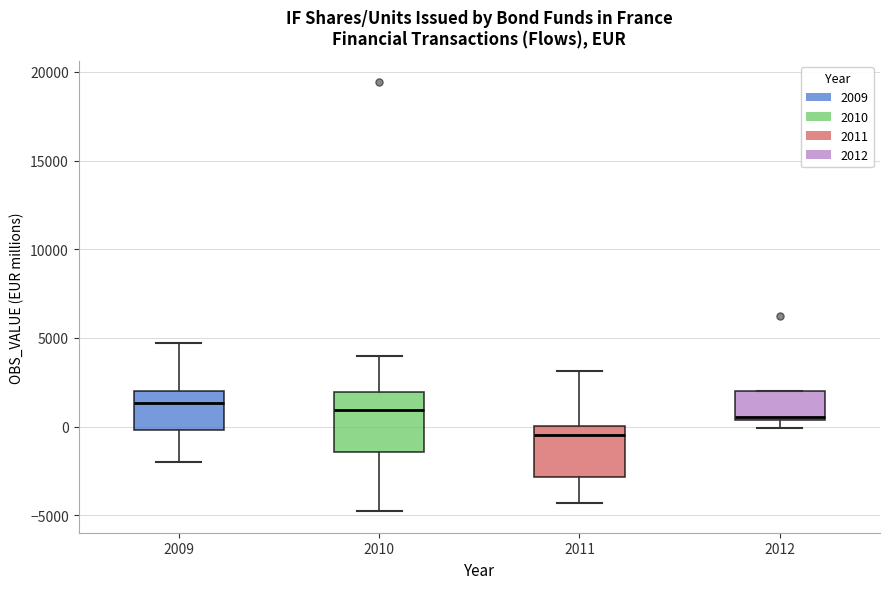

Reading left to right, transcribe this box plot: for each box, give where its median line is, the range the box spans, and where its two whiskers end, as read against the y-axis. The values are not printed on the chart, so give them approximately, as read against the axis.

2009: median 1500, box 0 to 2000, whiskers -2000 to 4500
2010: median 1000, box -1500 to 2000, whiskers -5000 to 4000
2011: median -500, box -3000 to 0, whiskers -4500 to 3000
2012: median 500 (just above the box's lower edge), box 500 to 2000, whiskers 0 to 2000